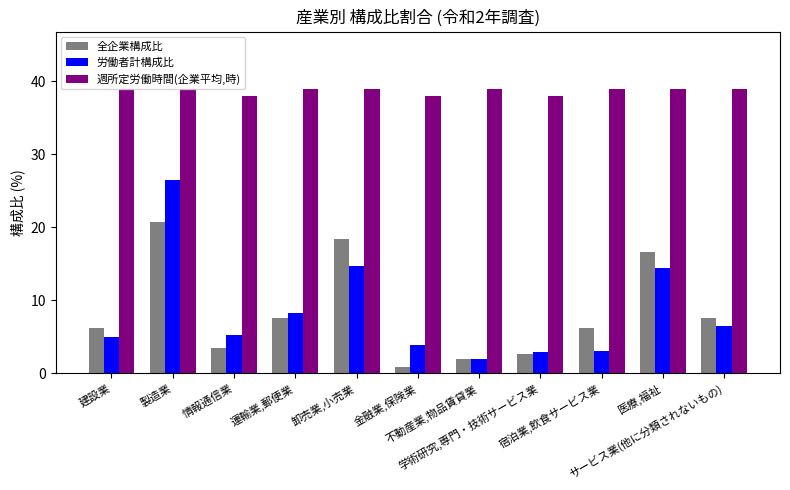

Which series changed the most between 運輸業,郵便業 and 金融業,保険業?

全企業構成比